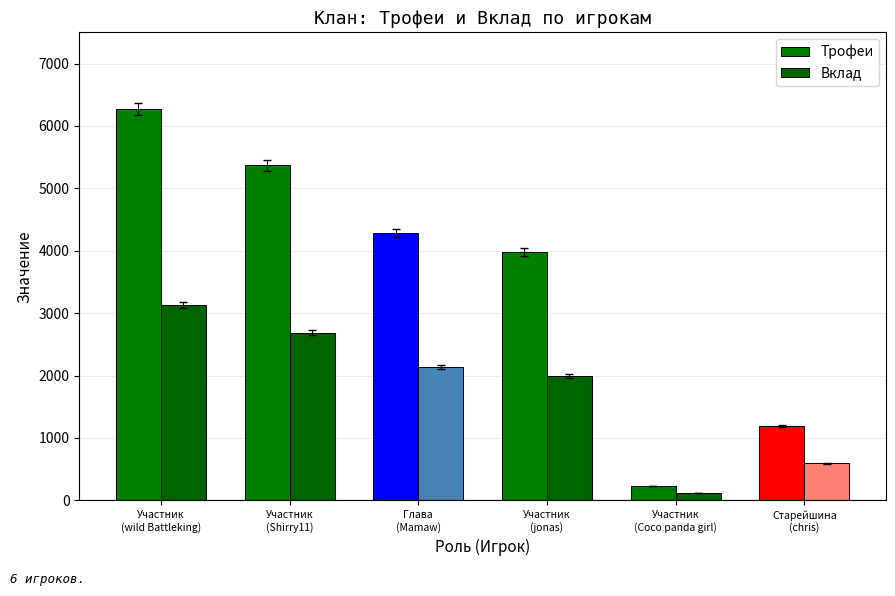

Where does the Вклад series first go above 2142?

Участник
(wild Battleking)